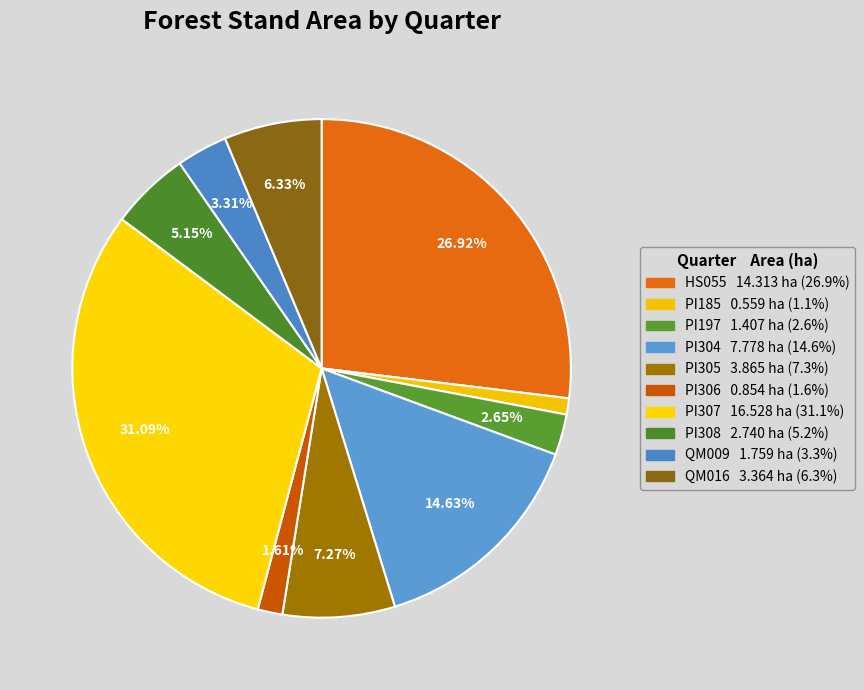

Does any single category account for the majority?

No